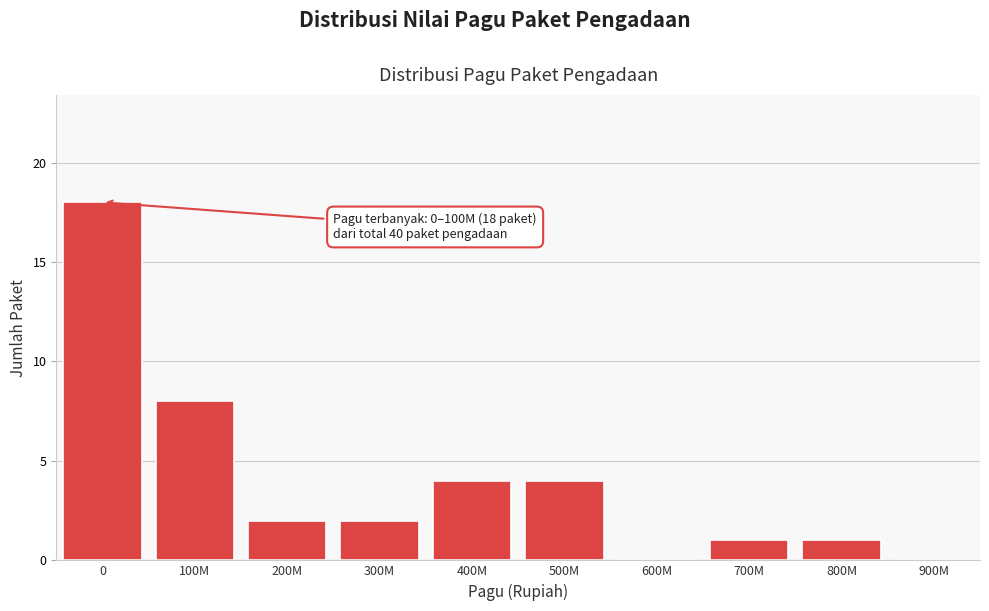

Reading right to left, list all the values displayed in this chart.

900M=0	800M=1	700M=1	600M=0	500M=4	400M=4	300M=2	200M=2	100M=8	0=18